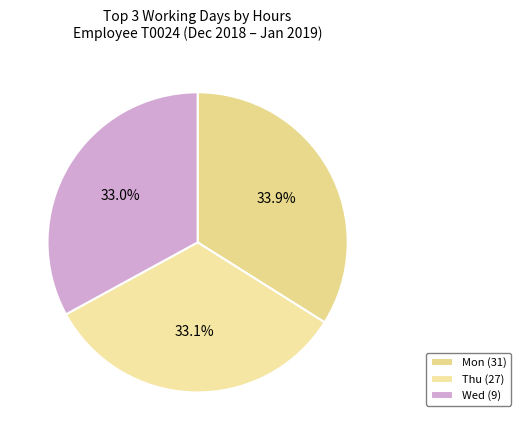

What is the ratio of the value at Wed (9) to the value at Mon (31)?

1.0